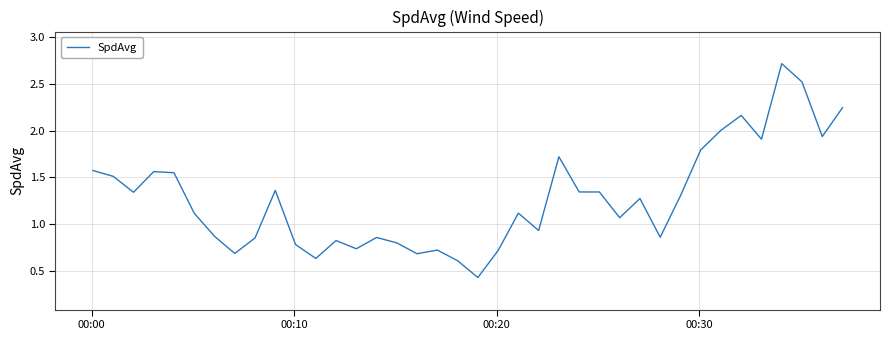

What is the maximum value shown in the chart?

2.7